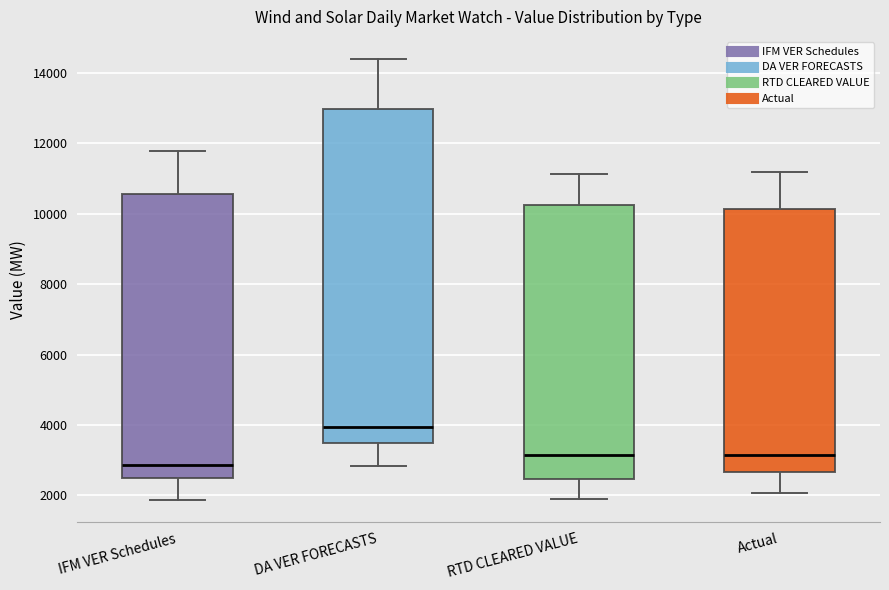

Which box has the highest median line?

DA VER FORECASTS